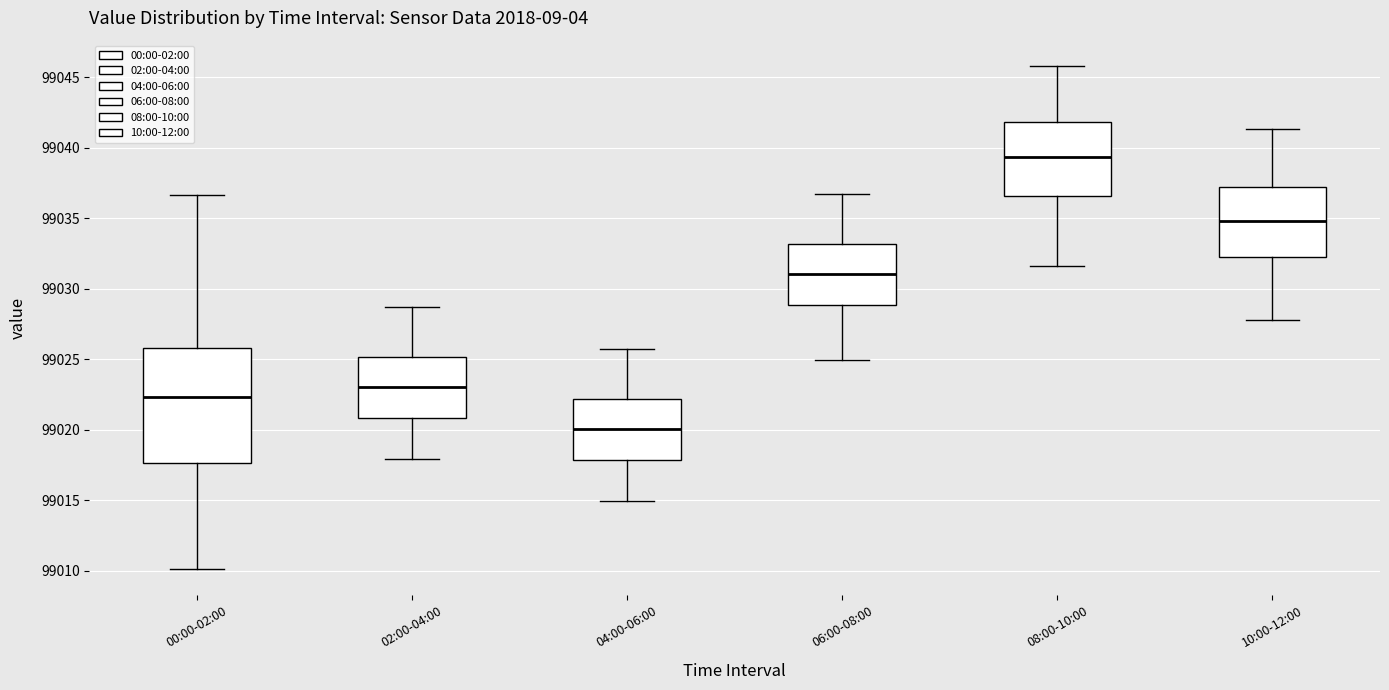

Which box is the tallest, from its lower edge to its upper edge?

00:00-02:00